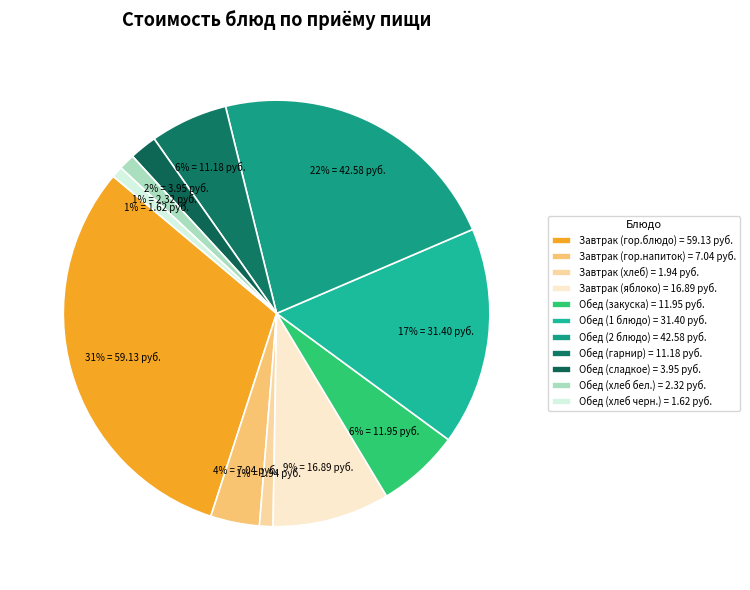

How many slices are in this pie chart?

11